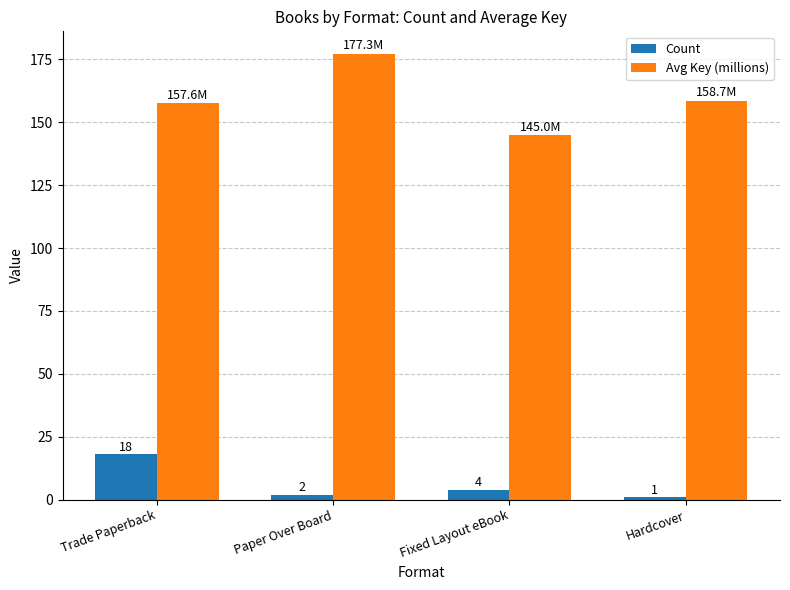

What is the maximum value shown in the chart?

177.3